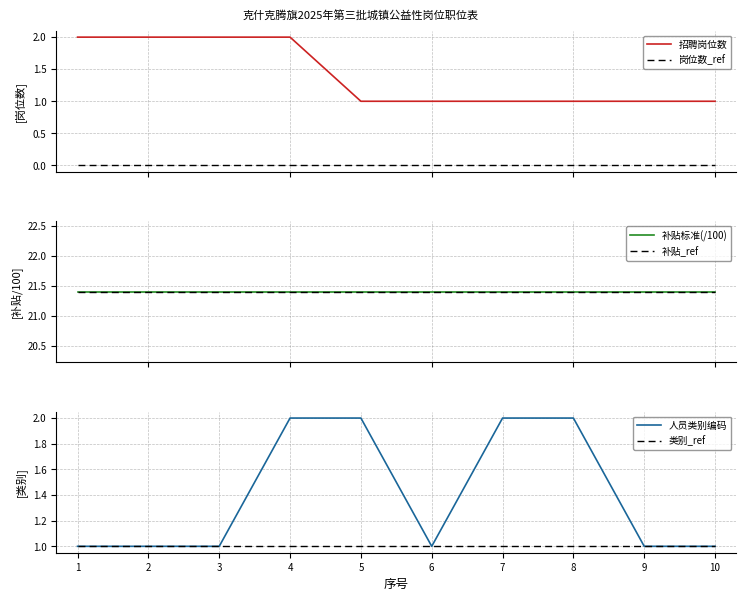

True or false: 招聘岗位数 has a value of 1.0 at 6.

True